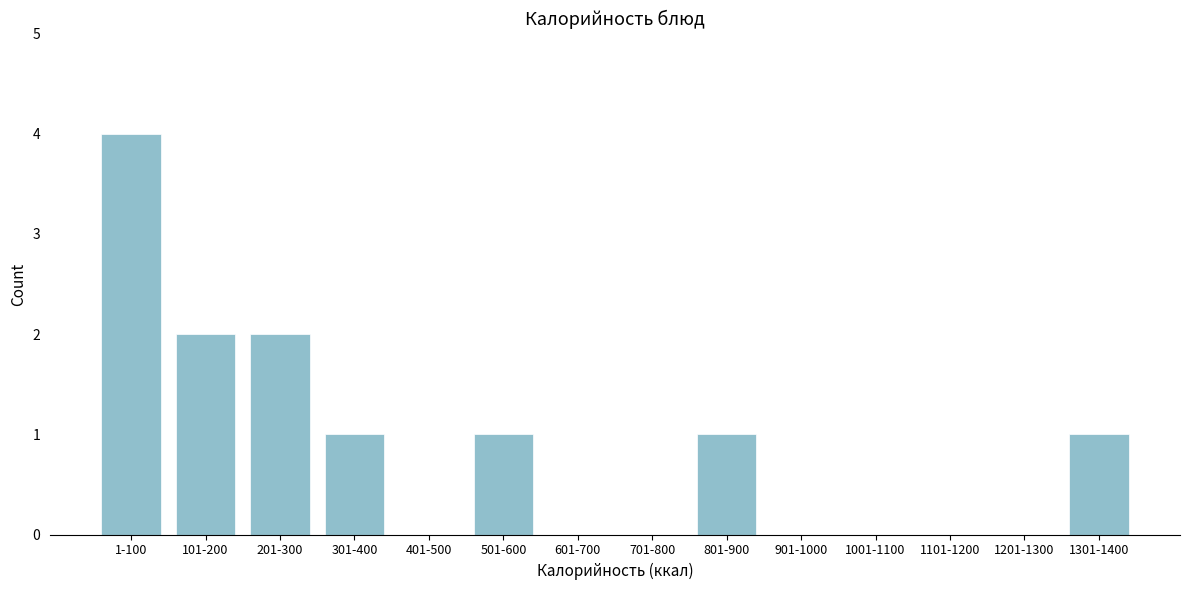

Reading right to left, extract all data points from this chart.

1301-1400=1	1201-1300=0	1101-1200=0	1001-1100=0	901-1000=0	801-900=1	701-800=0	601-700=0	501-600=1	401-500=0	301-400=1	201-300=2	101-200=2	1-100=4